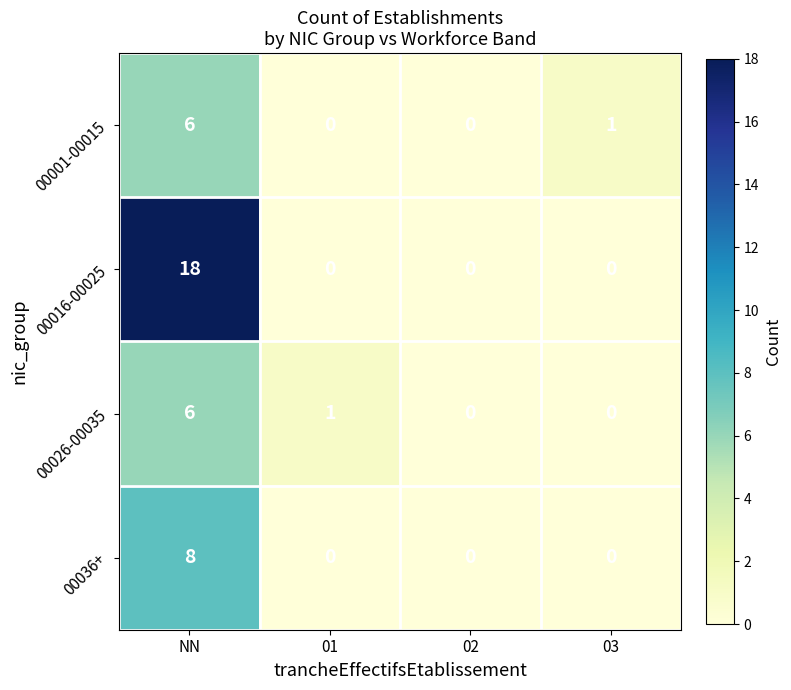

Count the number of categories in the chart.

4